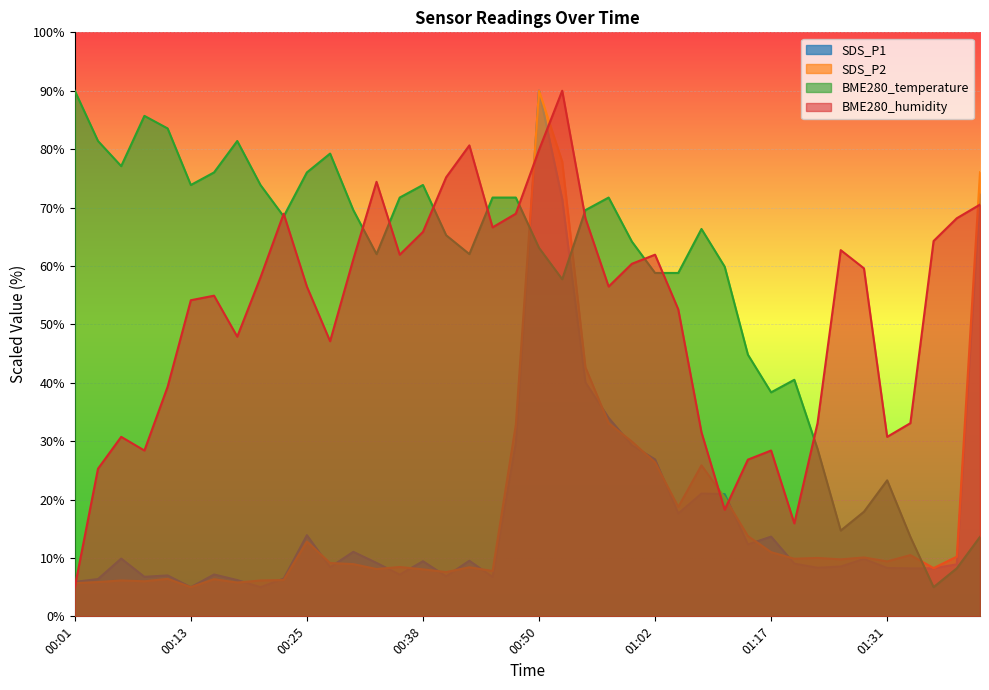

At which label is BME280_humidity closest to 47?

00:28